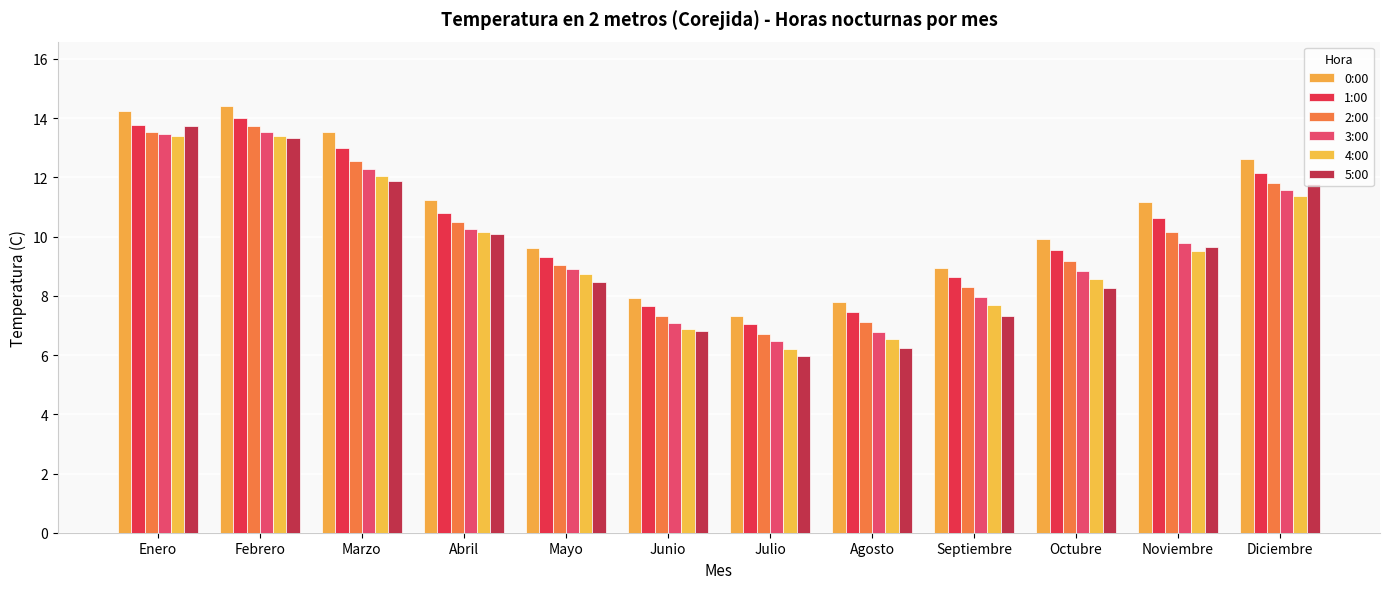

At how many categories does at least one series exceed 12?

4